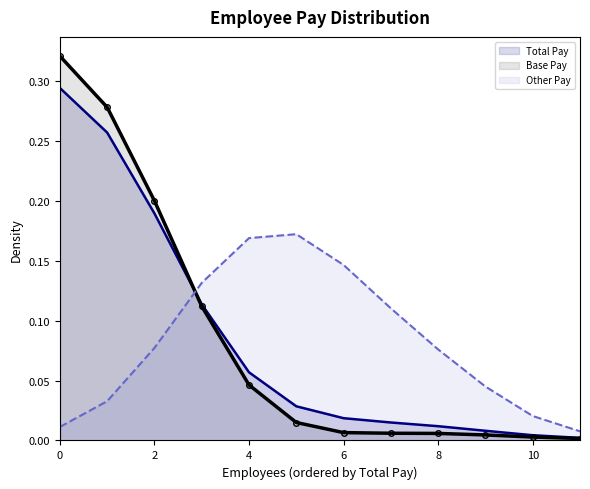

What is the label of the 4th point from the right?

8